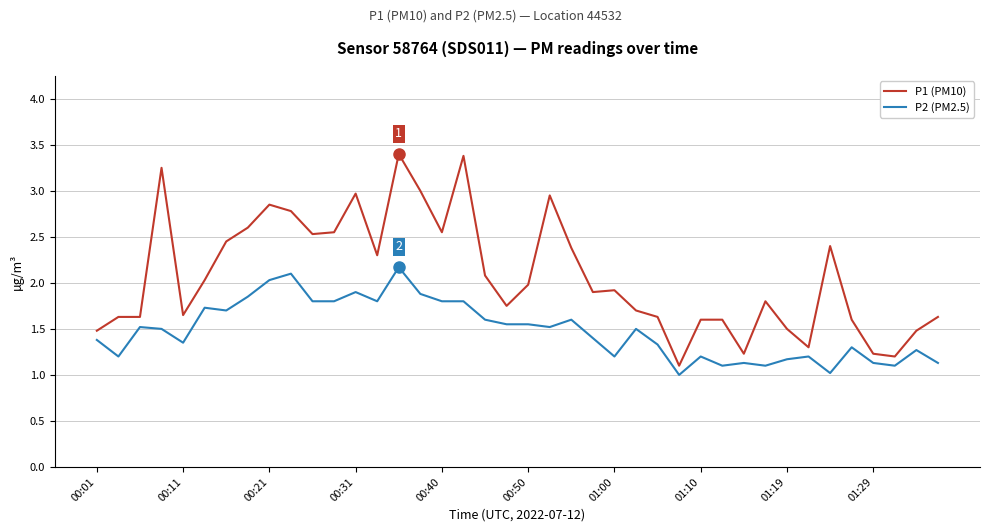

True or false: P1 (PM10) and P2 (PM2.5) intersect in this chart.

False